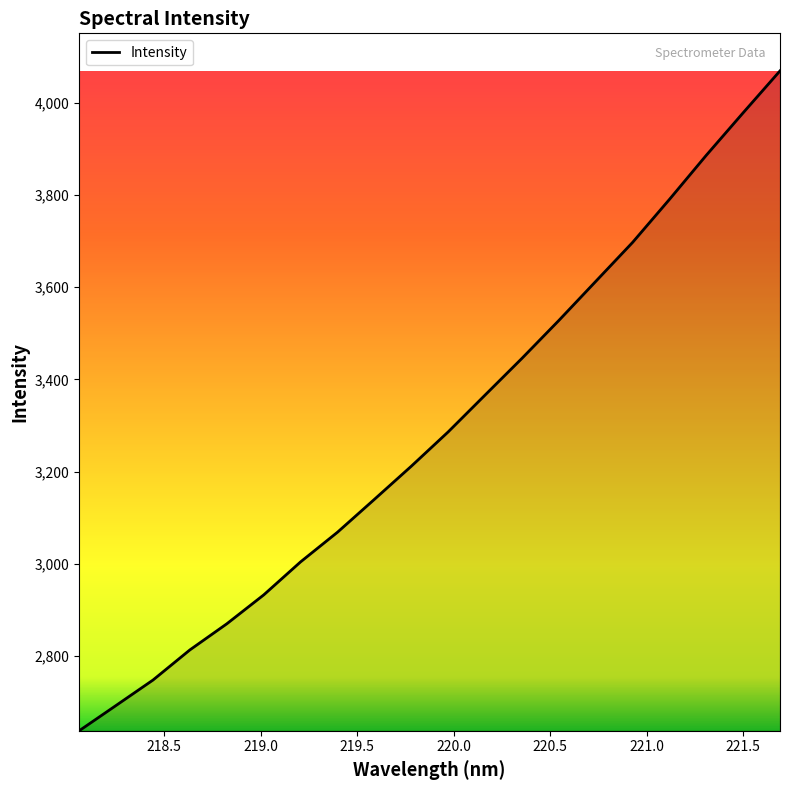

What is the difference between the maximum and minimum values?

1430.9